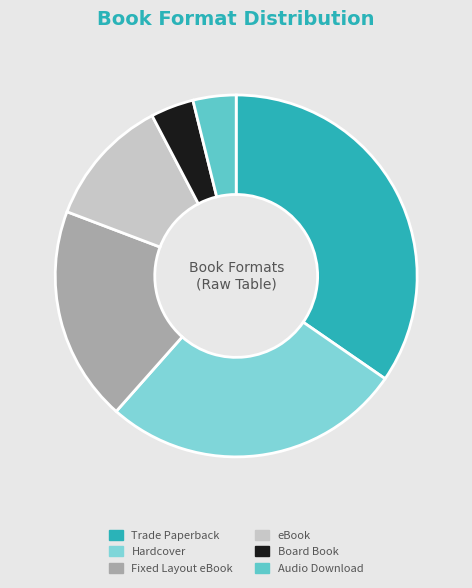

Is there any slice that represents more than half of the pie?

No